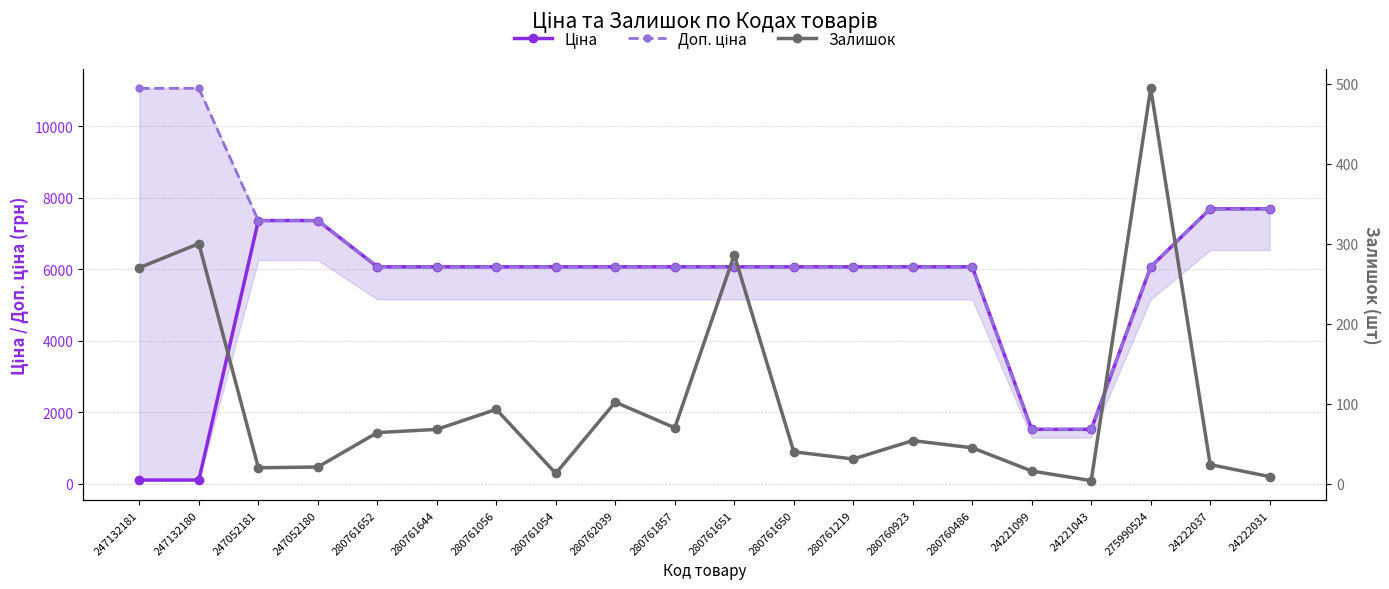

List the series in order of their peak value, lowest first.

Залишок, Ціна, Доп. ціна